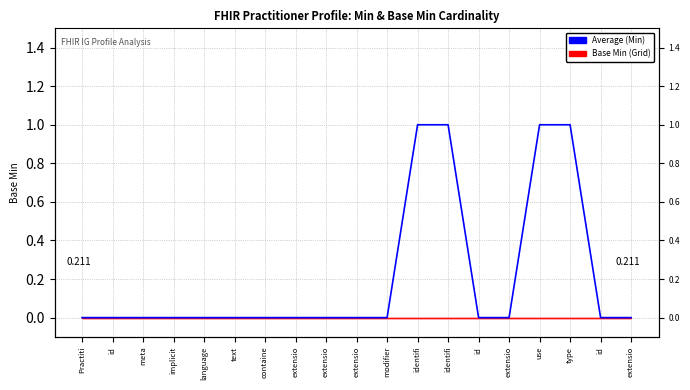

True or false: the data has more than 1 interior local peaks.

False